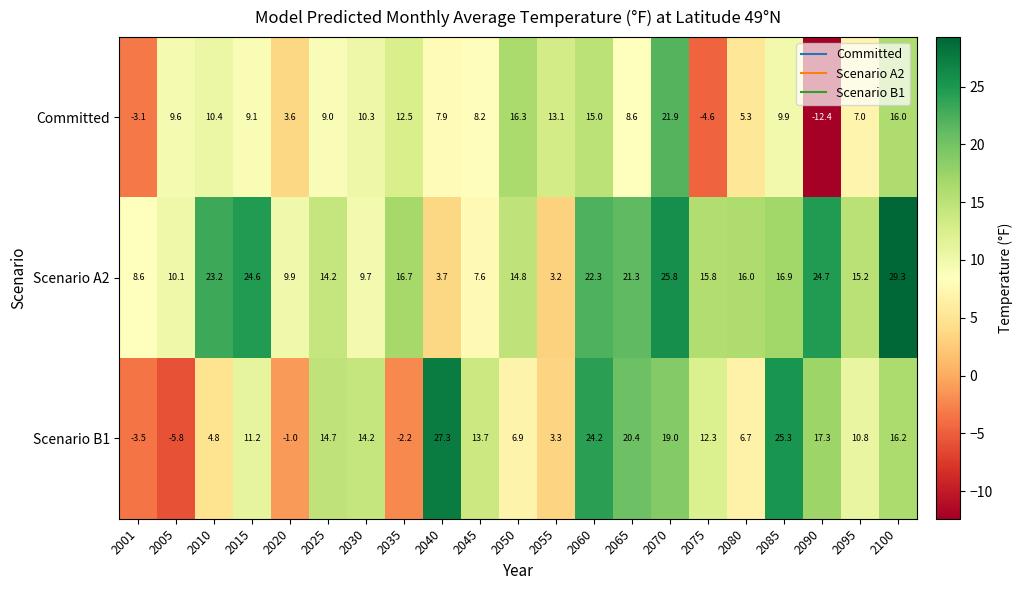

What is the average value of the Scenario B1 series?

11.2